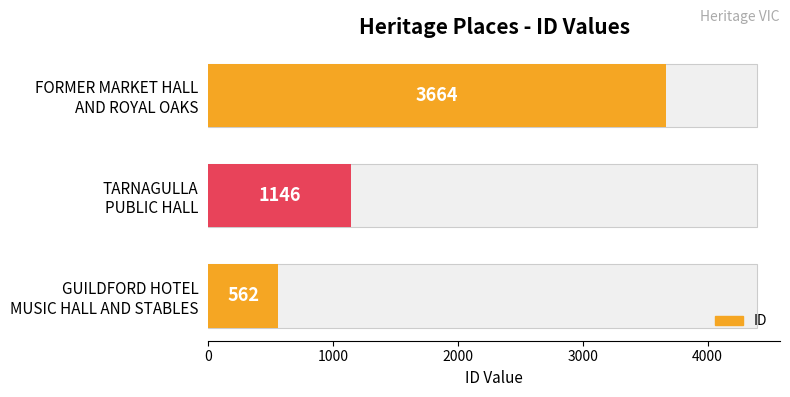

The chart shows a value of 1473 at FORMER MARKET HALL AND ROYAL OAKS. True or false?

False